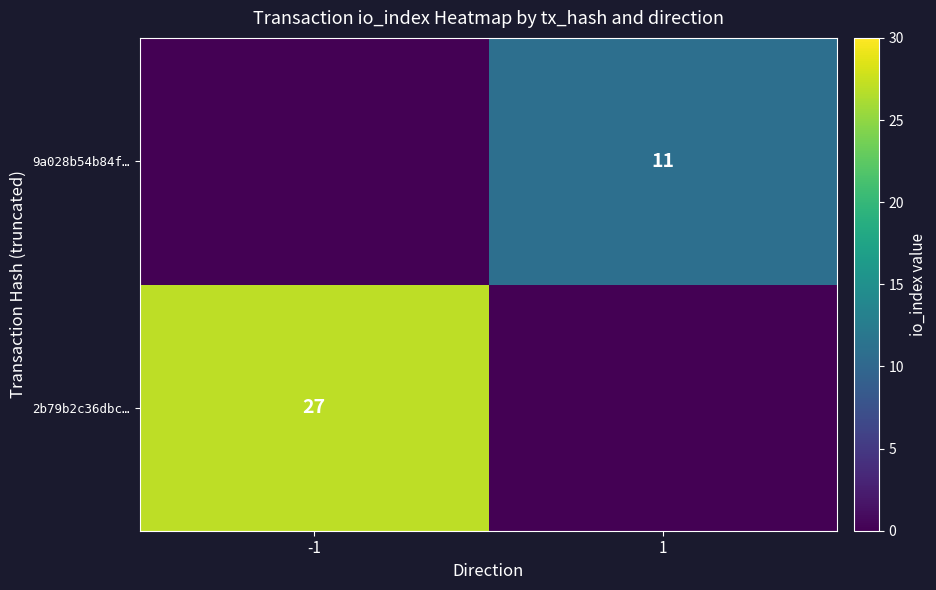

True or false: 2b79b2c36dbc… has a value of 39 at -1.

False